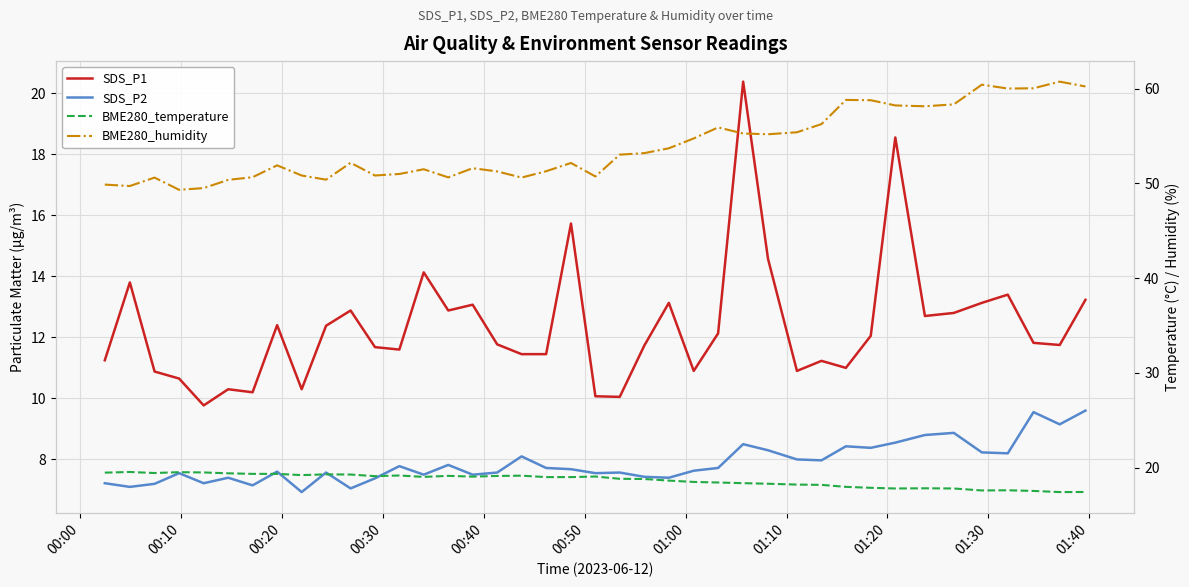

What is the minimum value for SDS_P1?

9.8